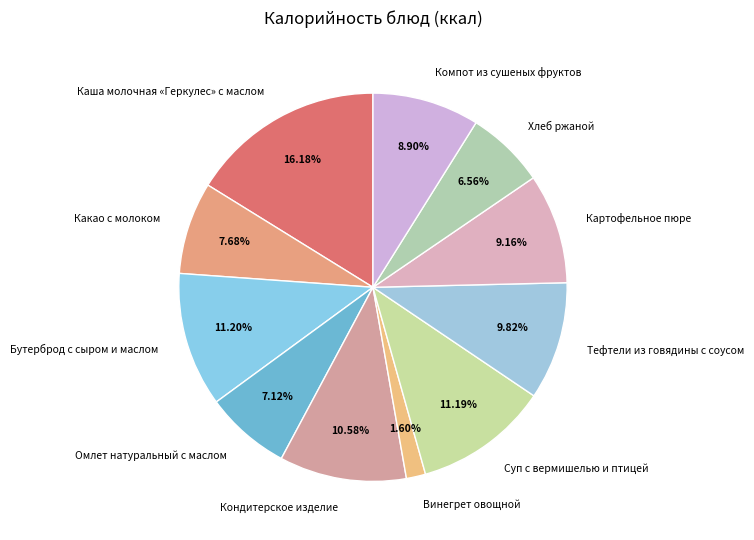

What is the smallest slice in the pie chart?

Винегрет овощной